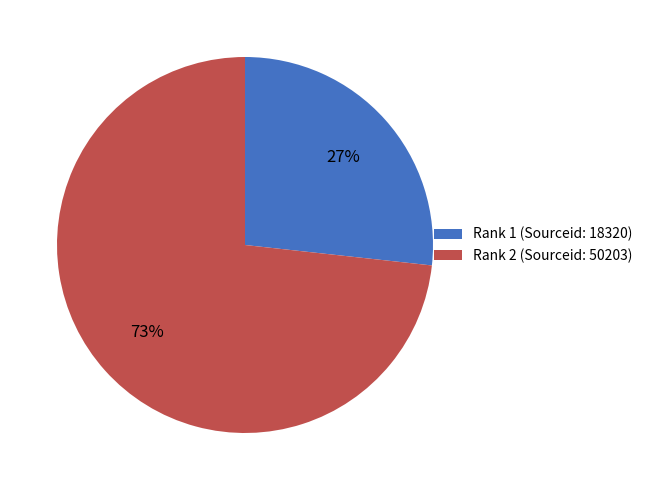

Count the number of slices in the pie.

2